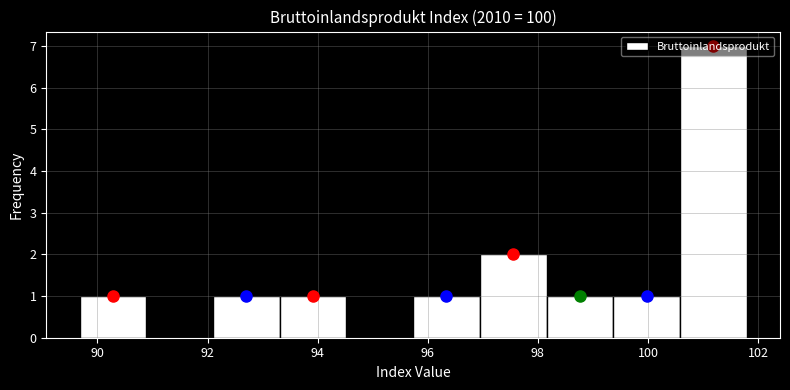

How tall is the bar that spans 97.0 to 98.2 on the x-axis? Neither the bar edges nor the heights are printed on the chart, so give them approximately, as read against the axes.

2